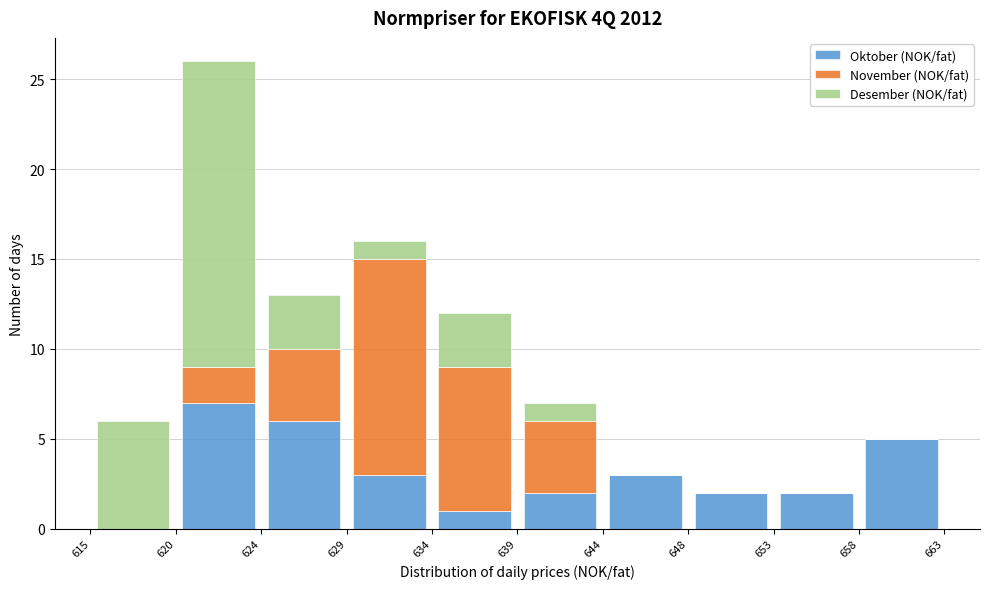

What is the total height of the stacked bar covering 634 to 639 on the x-axis? The values are not printed on the chart, so give them approximately, as read against the axis.

12